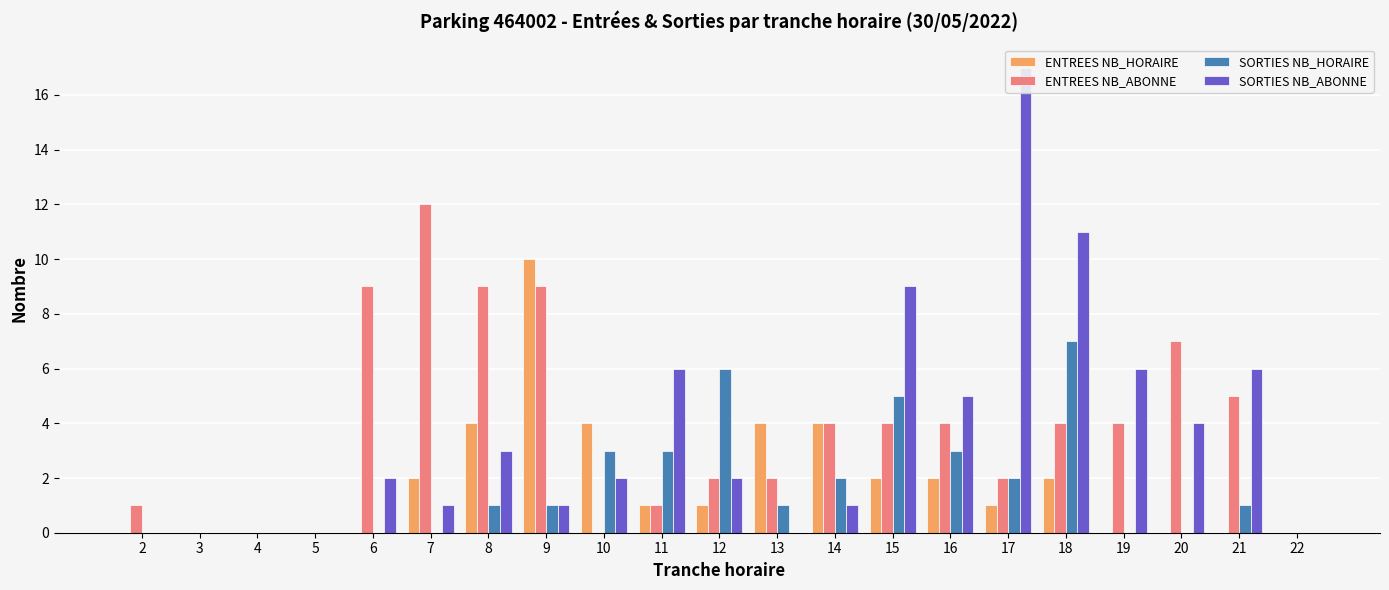

How many distinct data groups are displayed?

4